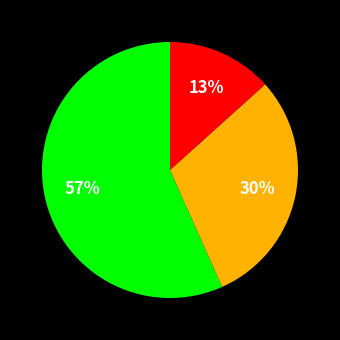

Is there any slice that represents more than half of the pie?

Yes